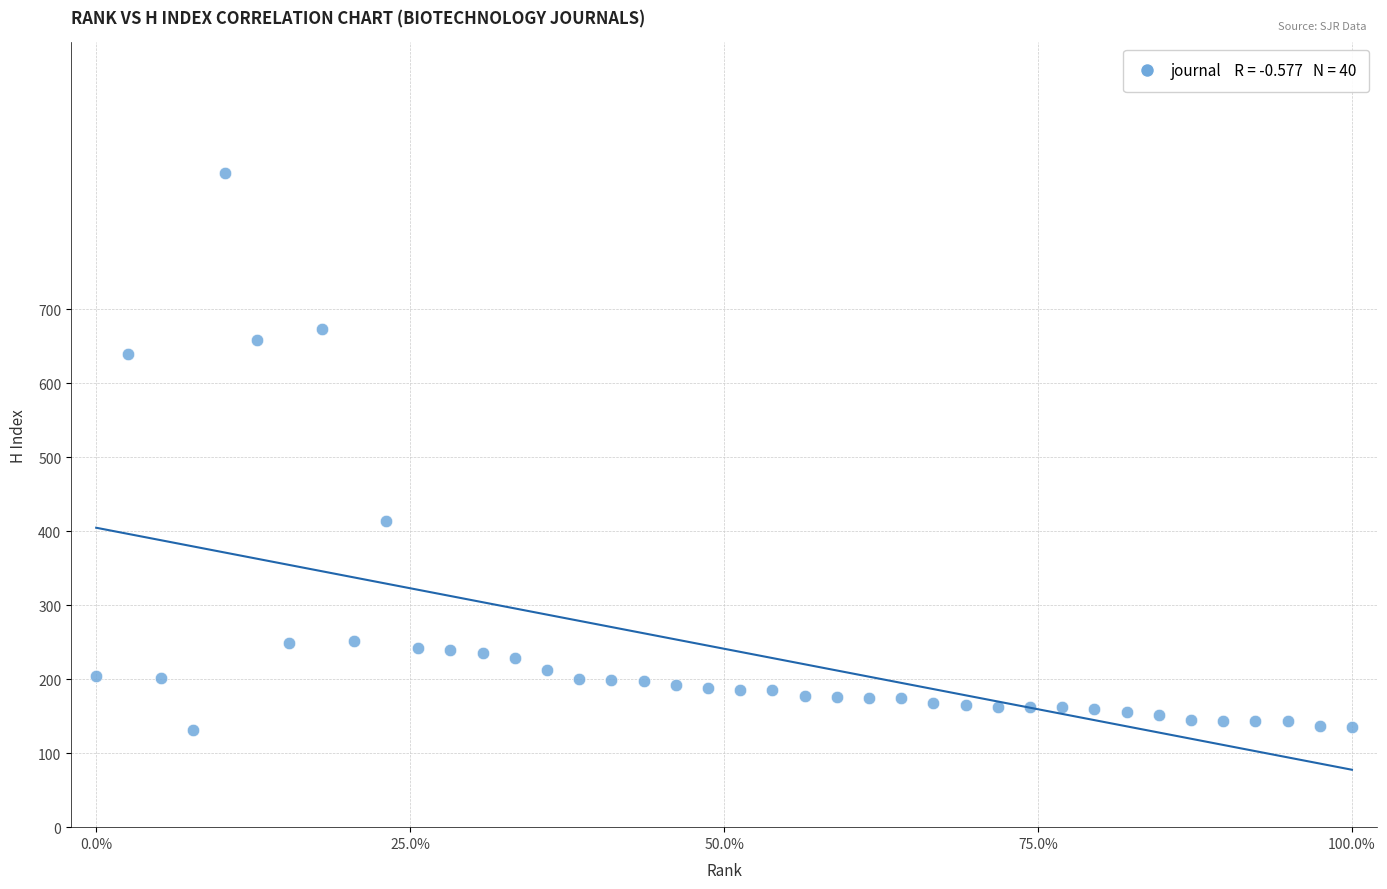

What is the range of Y values (max minus min)?

752